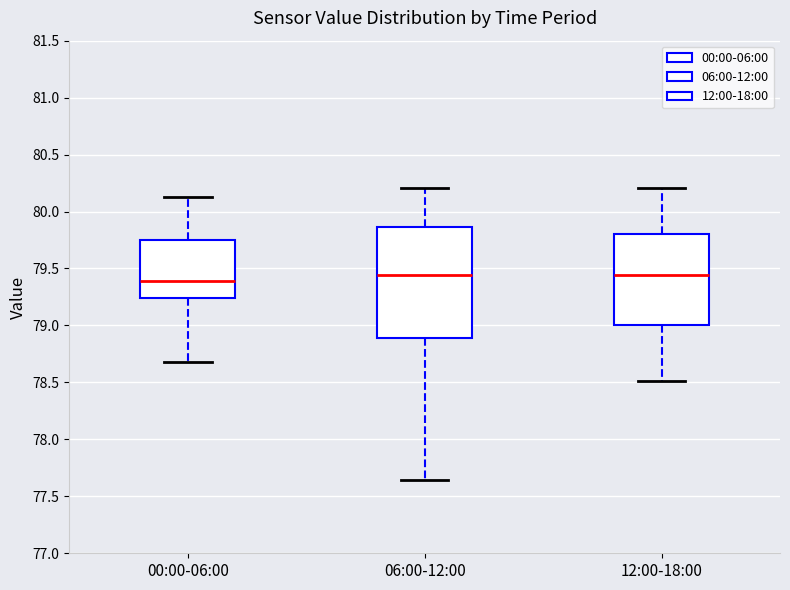

Which box is the tallest, from its lower edge to its upper edge?

06:00-12:00